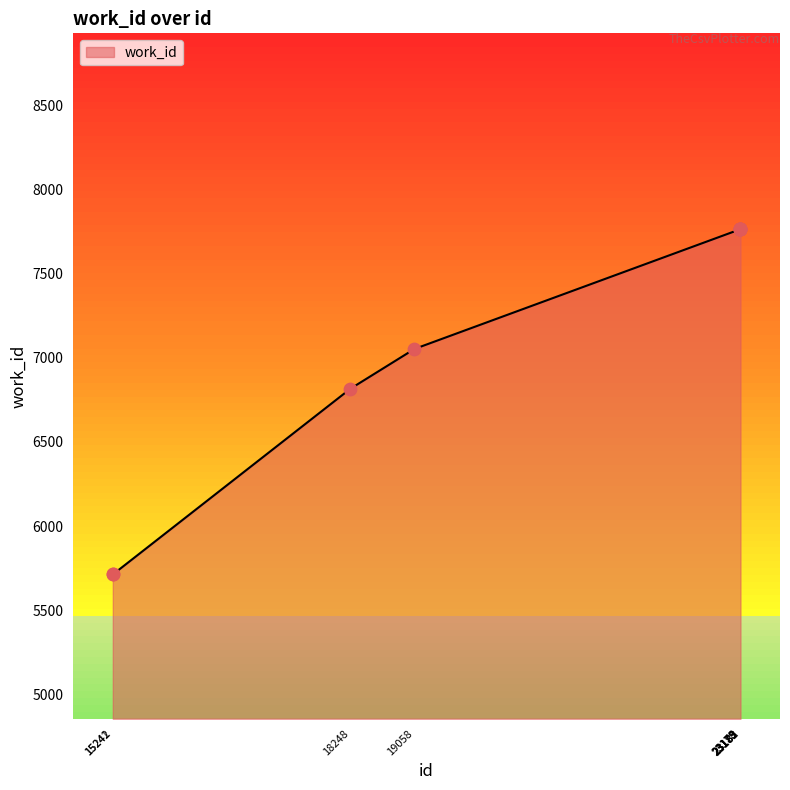

Between 23179 and 19058, which is larger?

23179